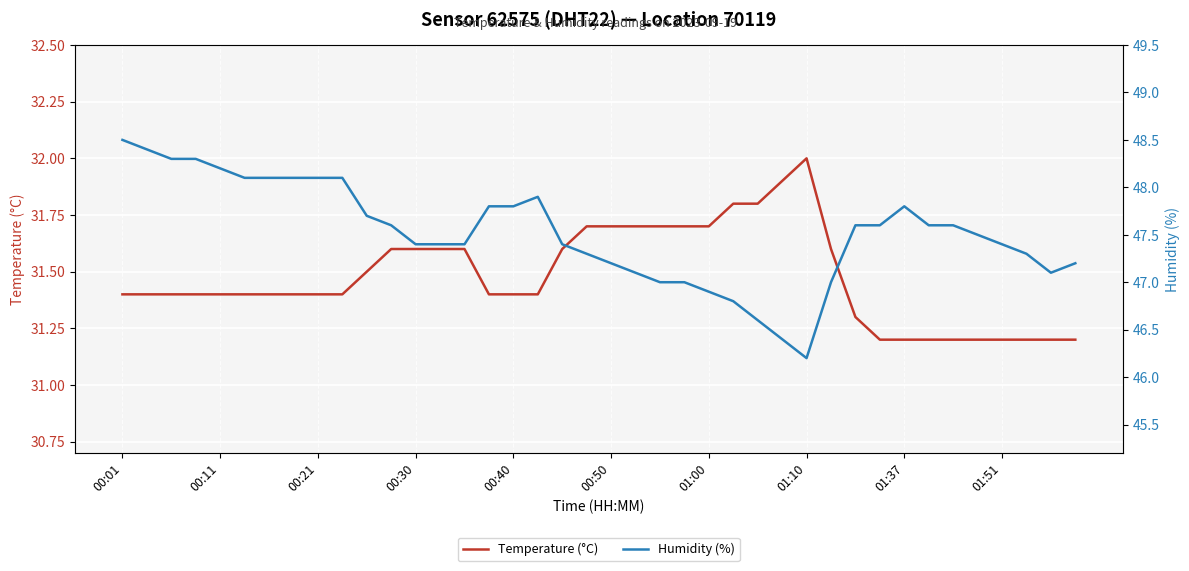

What is the highest value of the Temperature (°C) series?

32.0